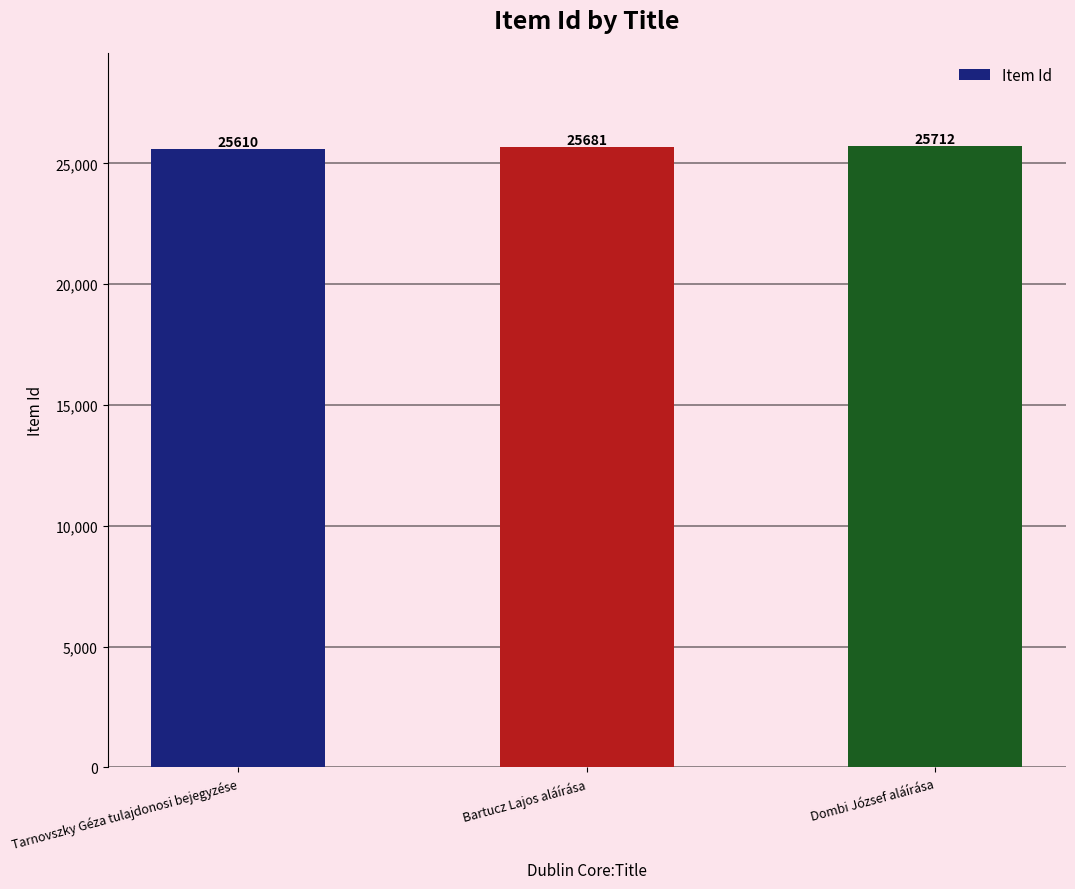

Which label corresponds to the smallest value in the chart?

Tarnovszky Géza tulajdonosi bejegyzése